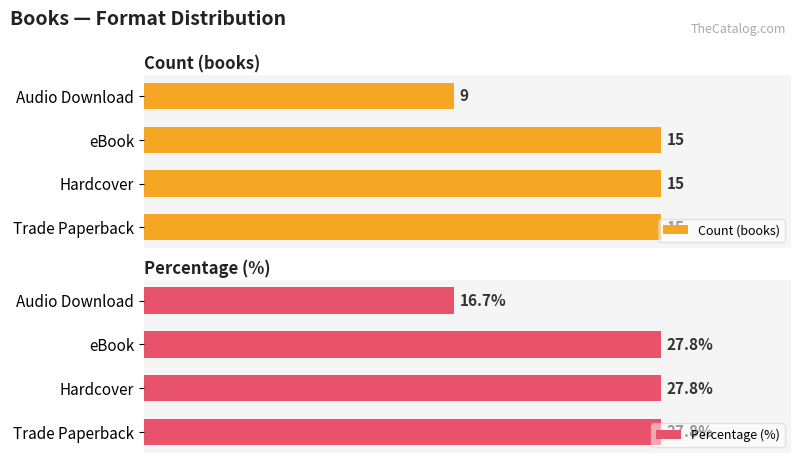

What is the average value of the Count (books) series?

13.5